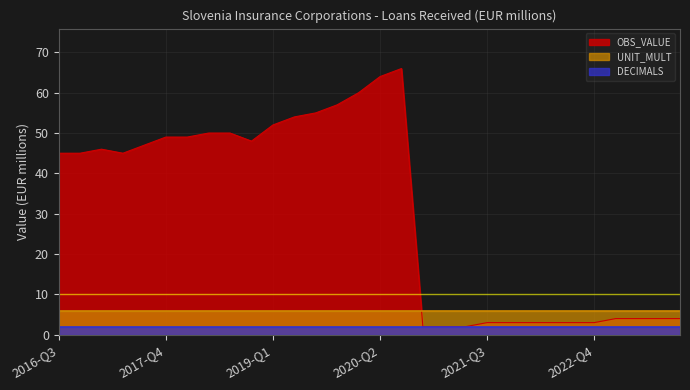

At which label is DECIMALS closest to 2?

2016-Q3